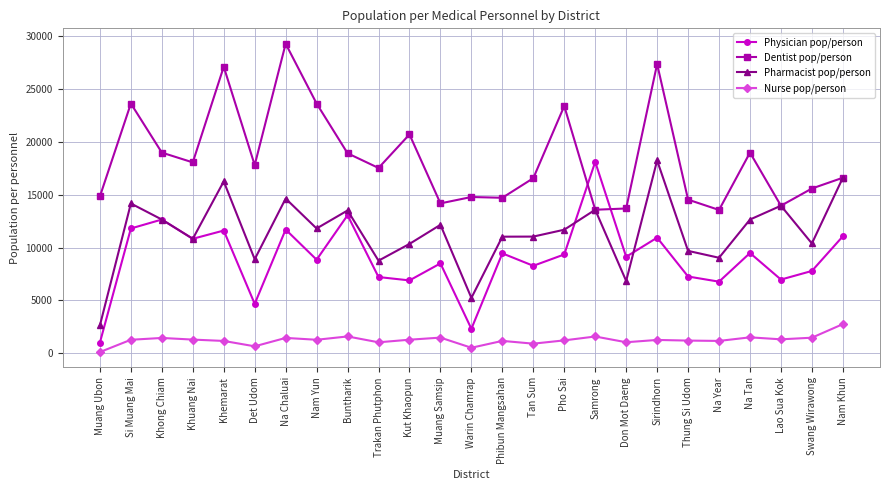

What is the difference between the highest and lowest values at Na Tan?

17457.0